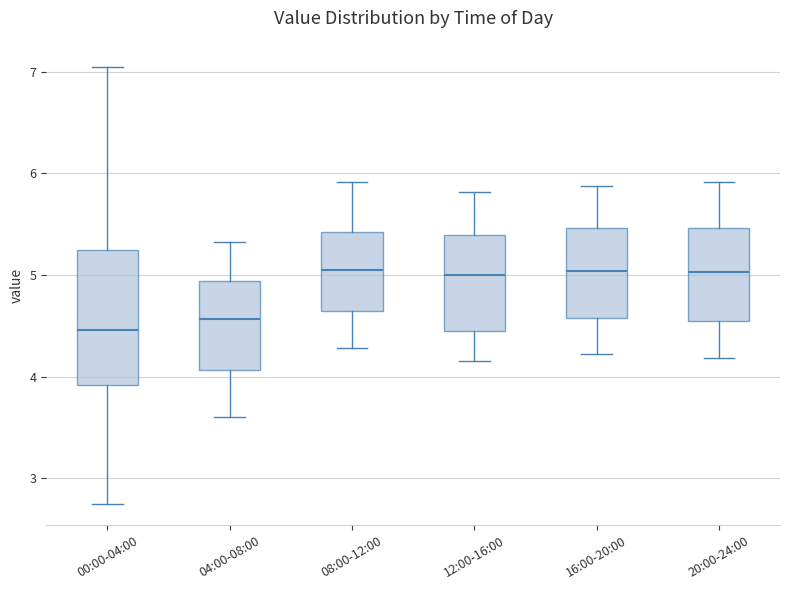

Reading left to right, read every box against the y-axis: the position of its median line, the range the box covers, and the ends of its whiskers. The values are not printed on the chart, so give them approximately, as read against the axis.

00:00-04:00: median 4.5, box 3.9 to 5.2, whiskers 2.8 to 7.1
04:00-08:00: median 4.6, box 4.1 to 4.9, whiskers 3.6 to 5.3
08:00-12:00: median 5.1, box 4.7 to 5.4, whiskers 4.3 to 5.9
12:00-16:00: median 5.0, box 4.5 to 5.4, whiskers 4.2 to 5.8
16:00-20:00: median 5.0, box 4.6 to 5.5, whiskers 4.2 to 5.9
20:00-24:00: median 5.0, box 4.5 to 5.5, whiskers 4.2 to 5.9